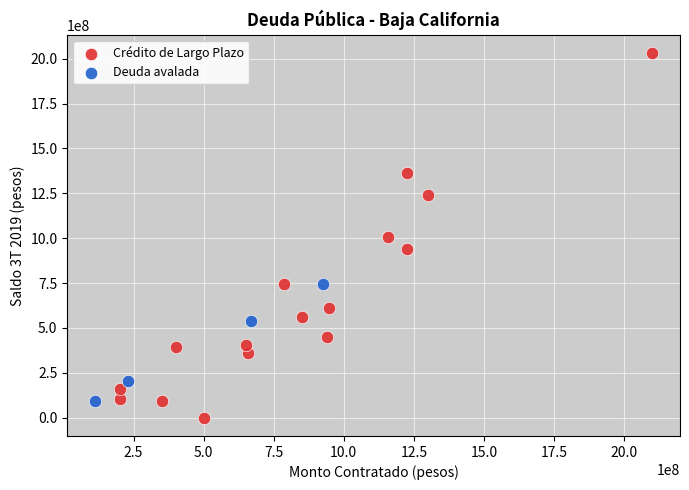

Which series reaches the minimum Y coordinate?

Crédito de Largo Plazo